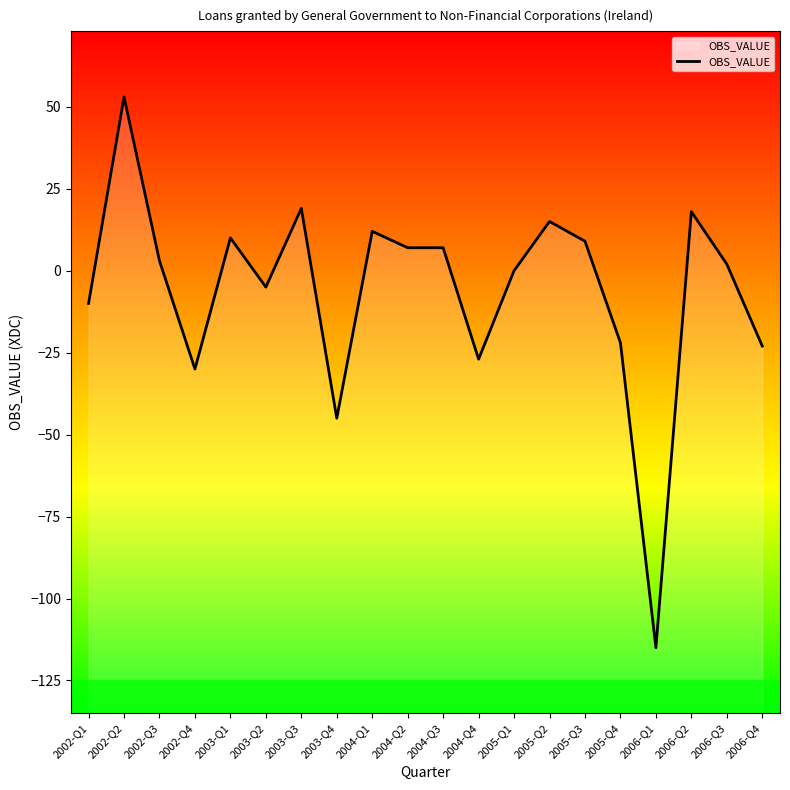

Reading left to right, what are all the values shown in this chart?

2002-Q1=-10	2002-Q2=53	2002-Q3=3	2002-Q4=-30	2003-Q1=10	2003-Q2=-5	2003-Q3=19	2003-Q4=-45	2004-Q1=12	2004-Q2=7	2004-Q3=7	2004-Q4=-27	2005-Q1=0	2005-Q2=15	2005-Q3=9	2005-Q4=-22	2006-Q1=-115	2006-Q2=18	2006-Q3=2	2006-Q4=-23